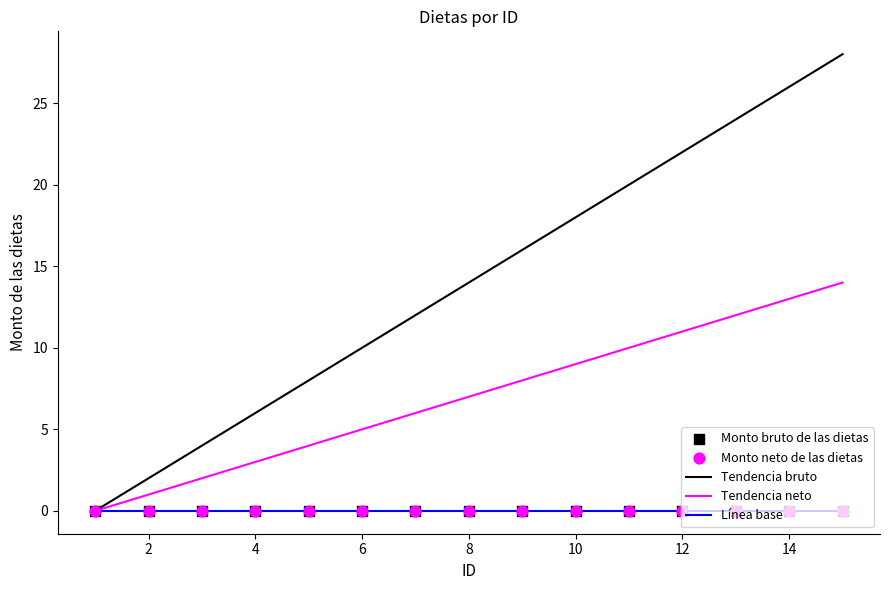

Which series has the largest total across all categories?

Tendencia bruto